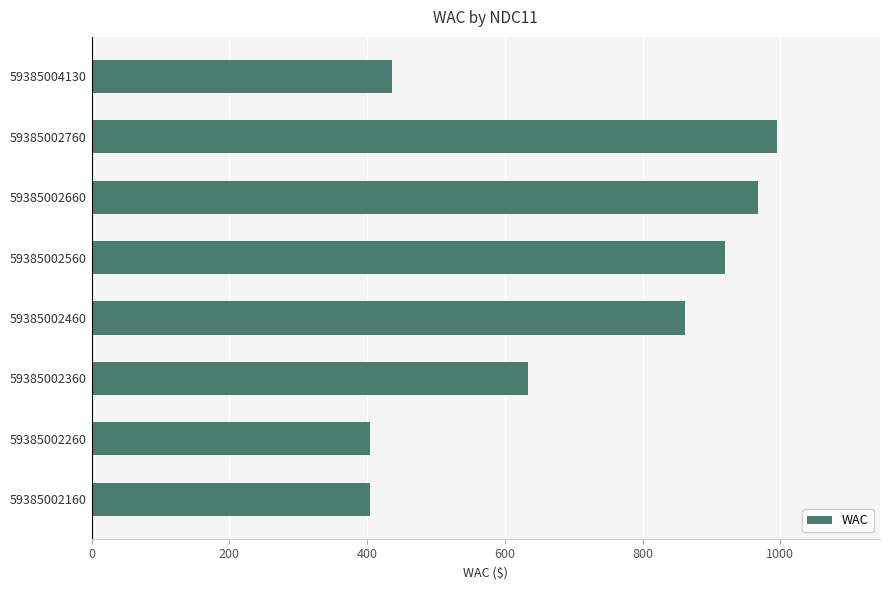

What value does the data have at 59385002460?

861.7